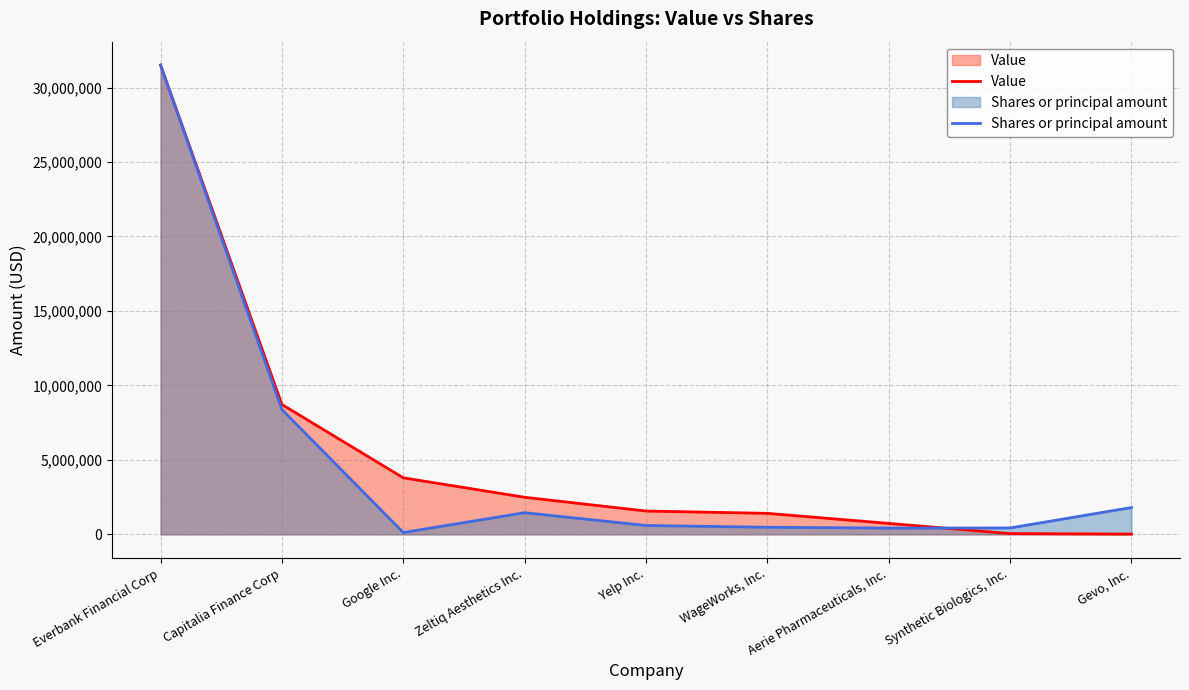

Is the value of Value at Gevo, Inc. greater than the value of Shares or principal amount at Synthetic Biologics, Inc.?

No